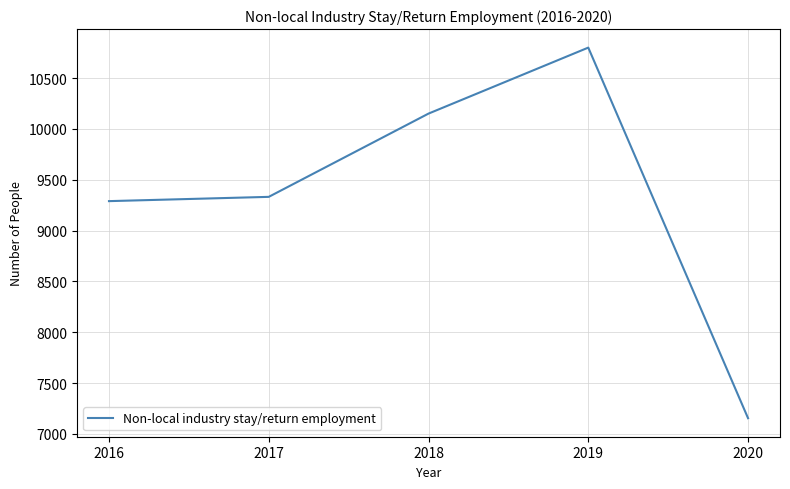

True or false: the data shows 3798 at 2017.

False